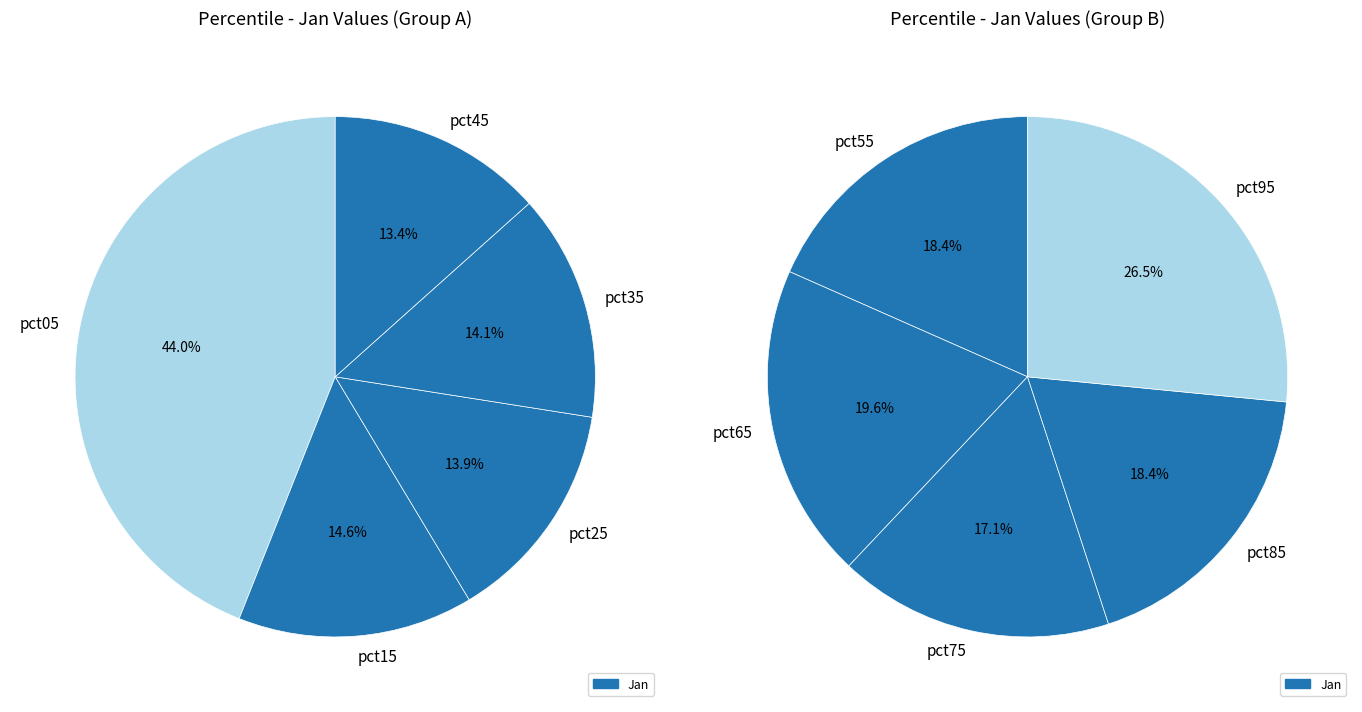

The pct15 slice represents 1% of the pie. True or false?

False